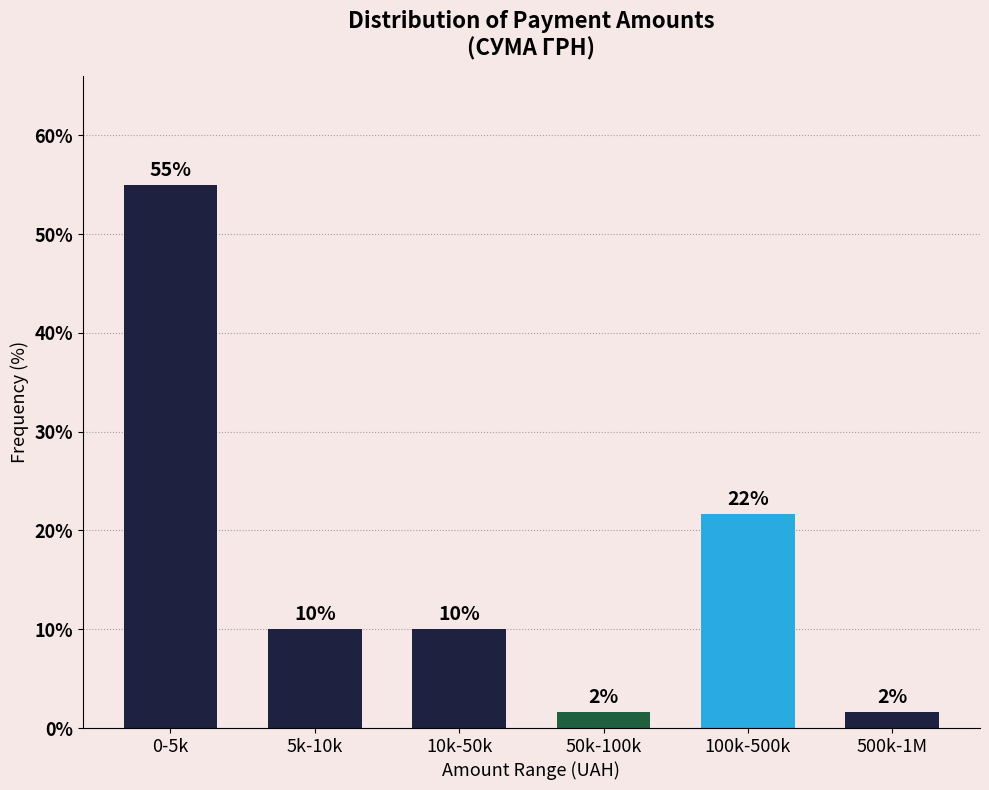

What is the maximum value shown in the chart?

55.0